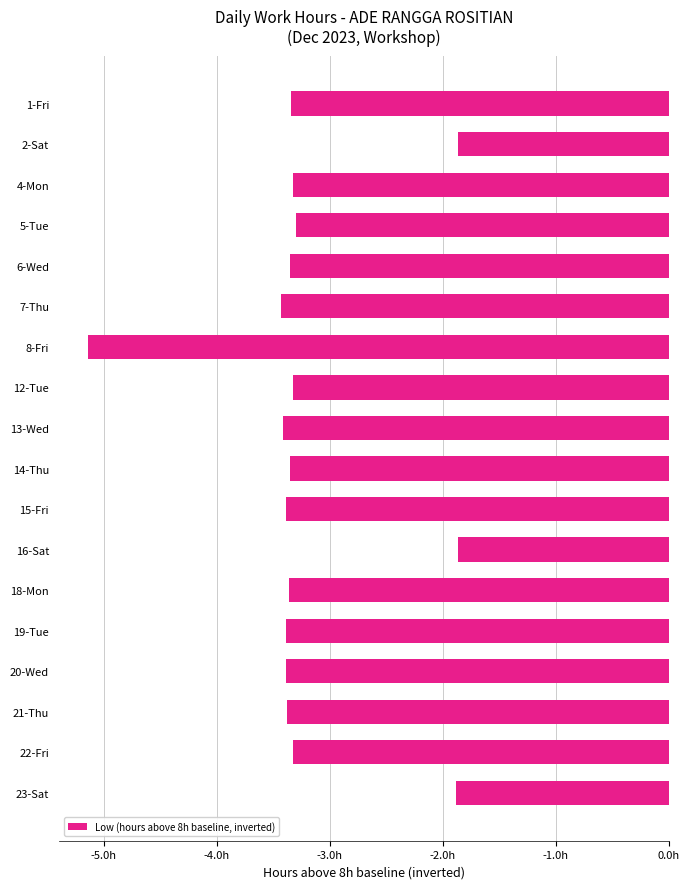

What is the average value?

-3.2